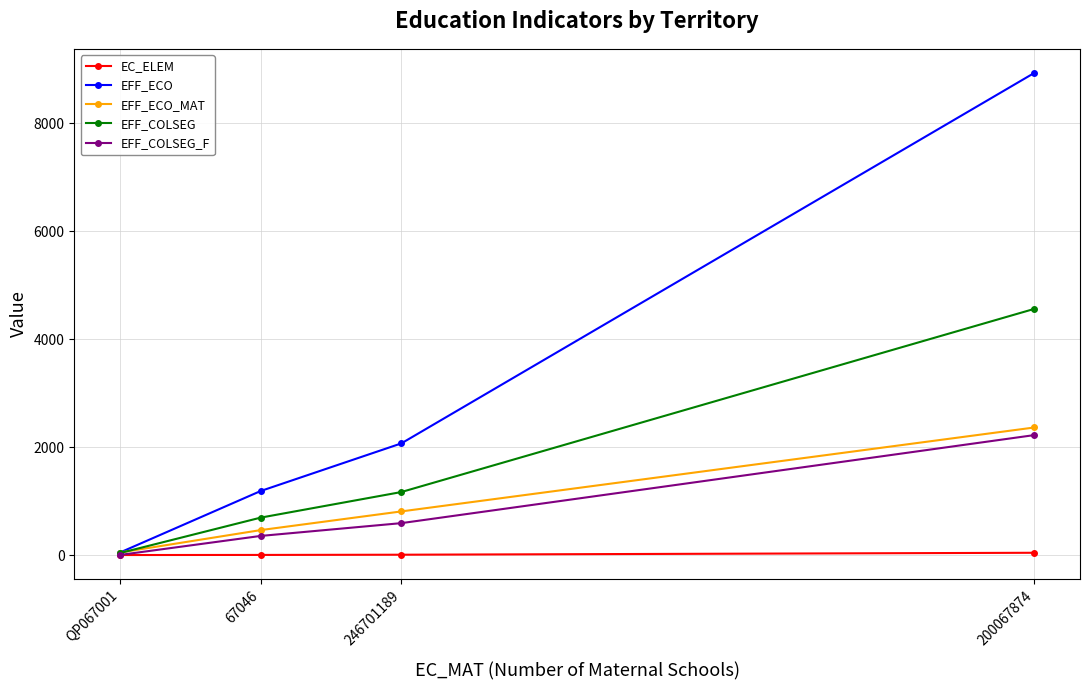

What is the highest value of the EFF_ECO_MAT series?

2363